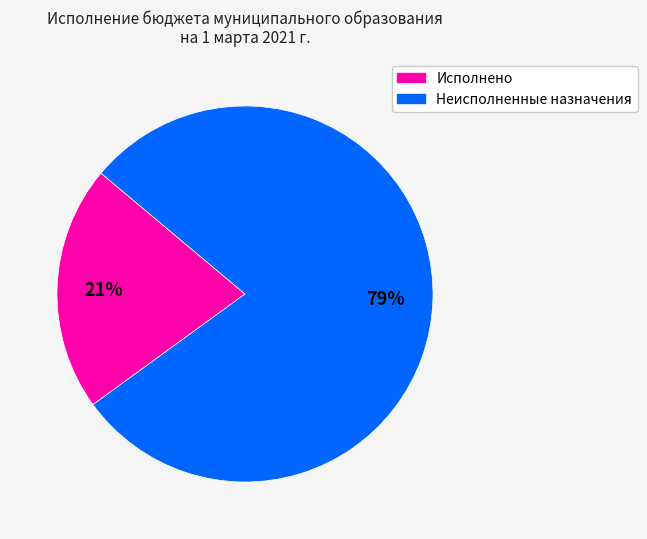

Do Исполнено and Неисполненные назначения together represent more than half of the pie?

Yes